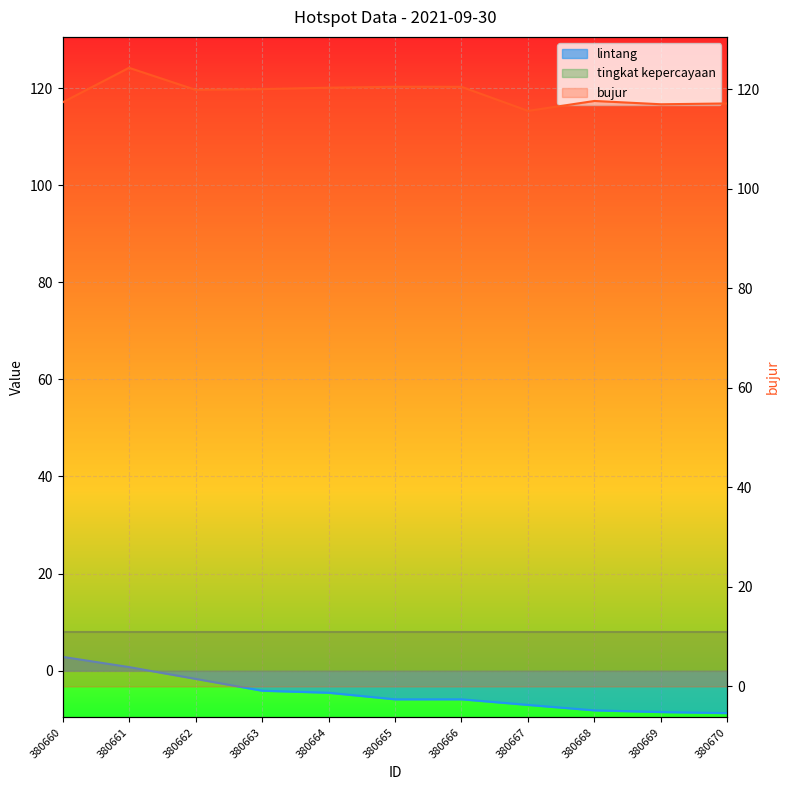

What is the maximum value shown in the chart?

124.3